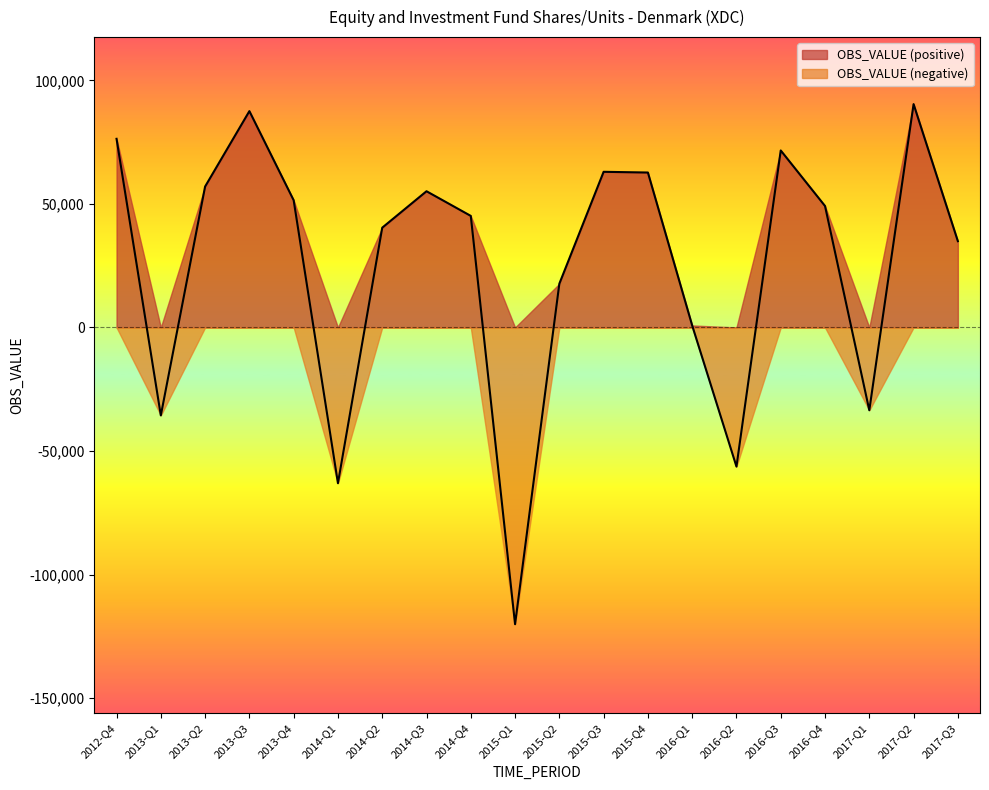

Approximately how many times larger is the value at 2017-Q3 compared to 2013-Q3?

0.4